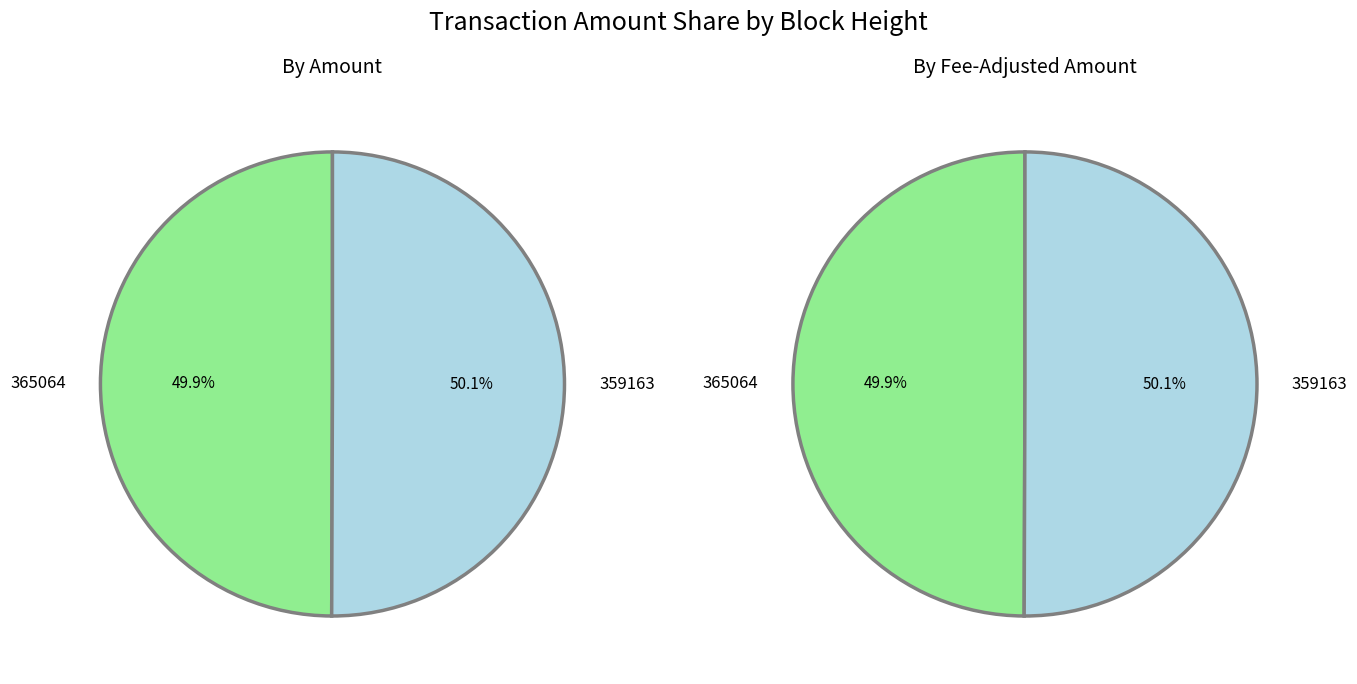

Combined, what portion of the pie is 359163 and 365064?

100.0%